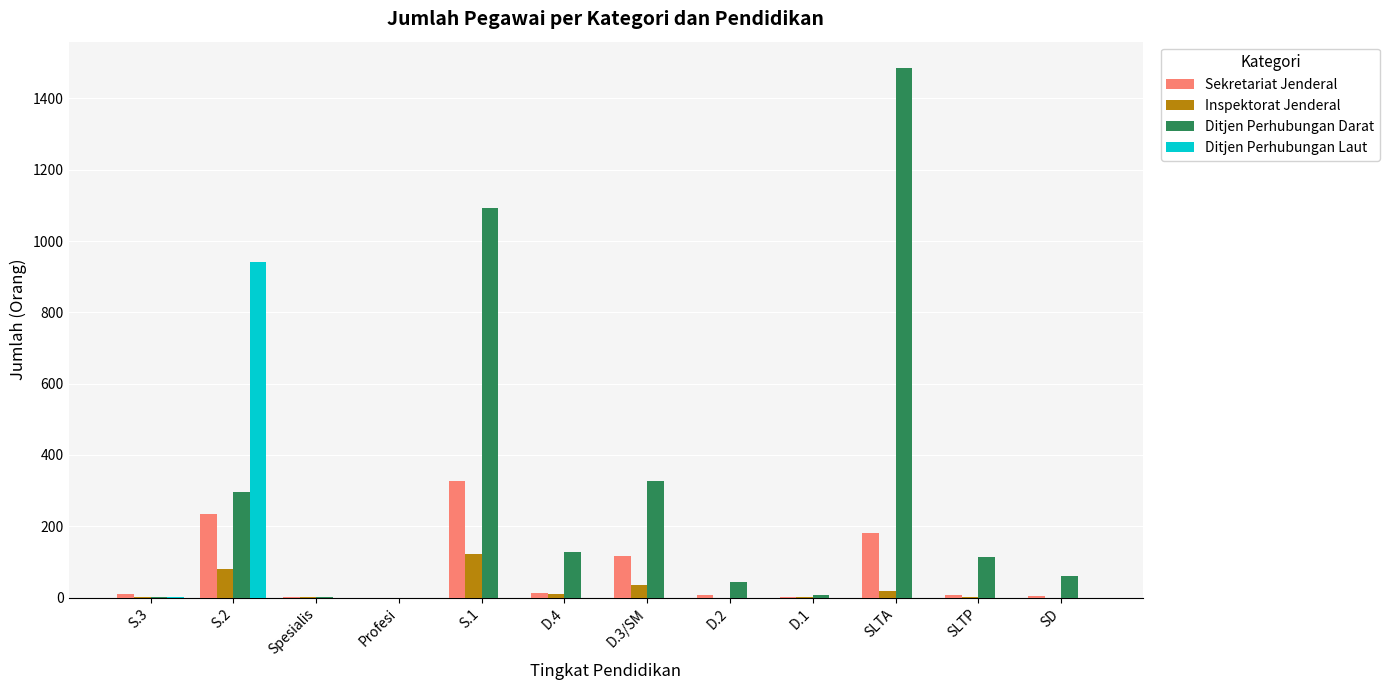

True or false: Ditjen Perhubungan Laut has a value of 486 at D.1.

False